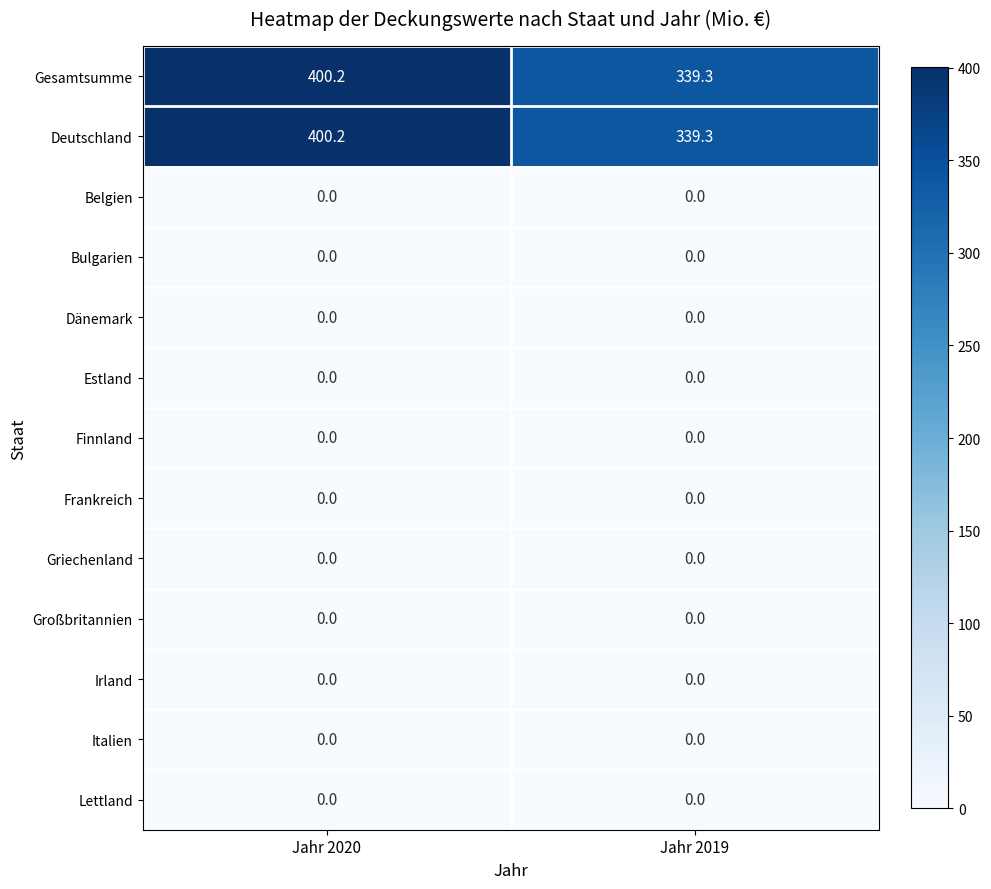

What is the difference between the highest and lowest values at Jahr 2020?

400.2